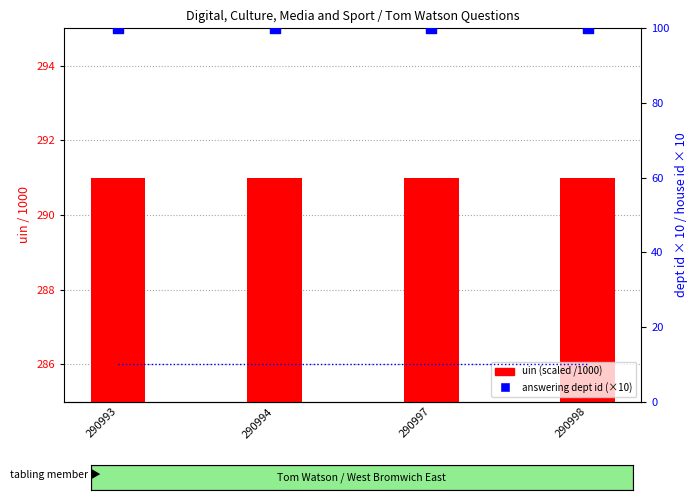

Which series has the widest spread of Y values?

uin (scaled /1000)